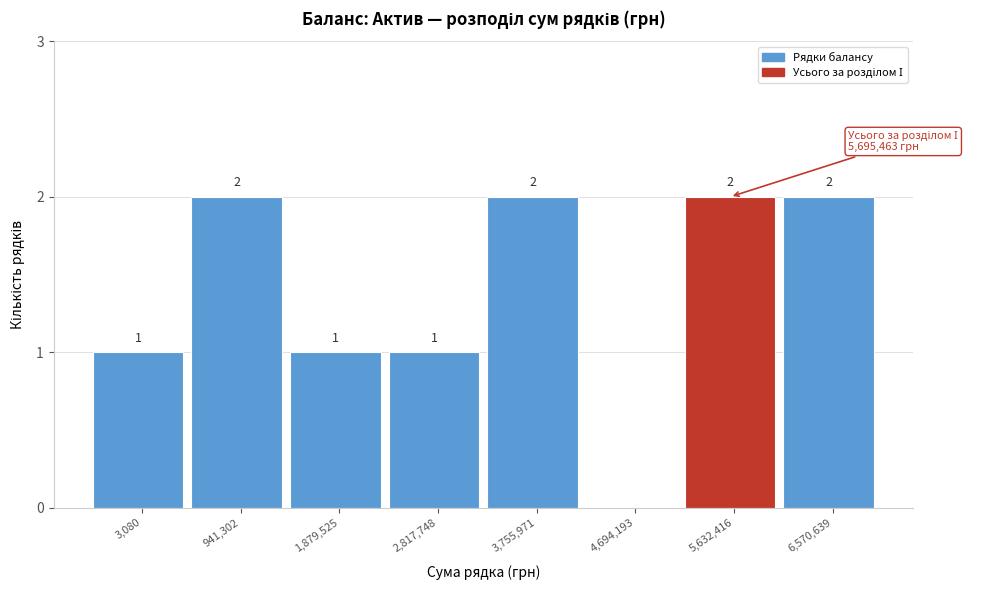

Reading right to left, transcribe all the data shown in this chart.

6,570,639=2	5,632,416=2	4,694,193=0	3,755,971=2	2,817,748=1	1,879,525=1	941,302=2	3,080=1